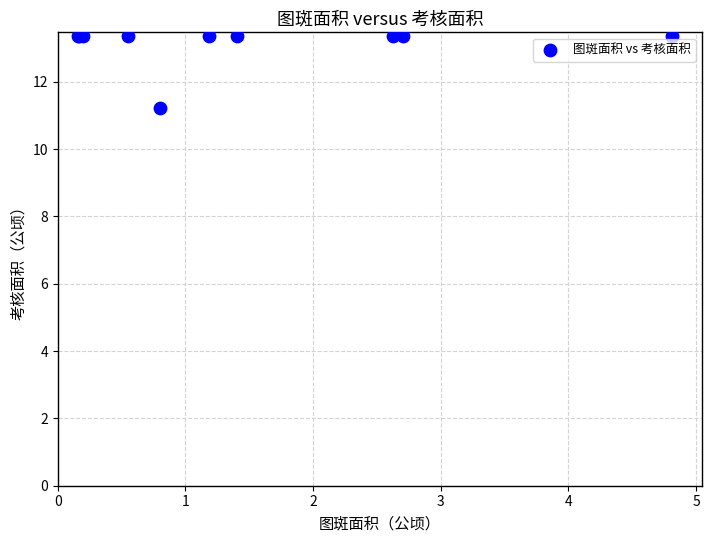

What Y value in the scatter plot is closest to 12?

11.2